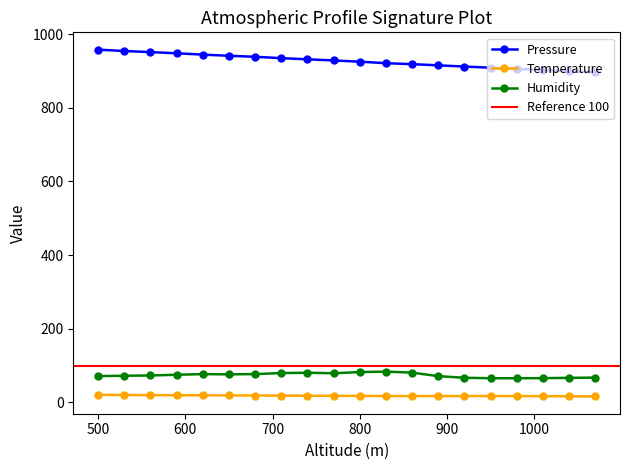

How many data points in Temperature are above 18?

10